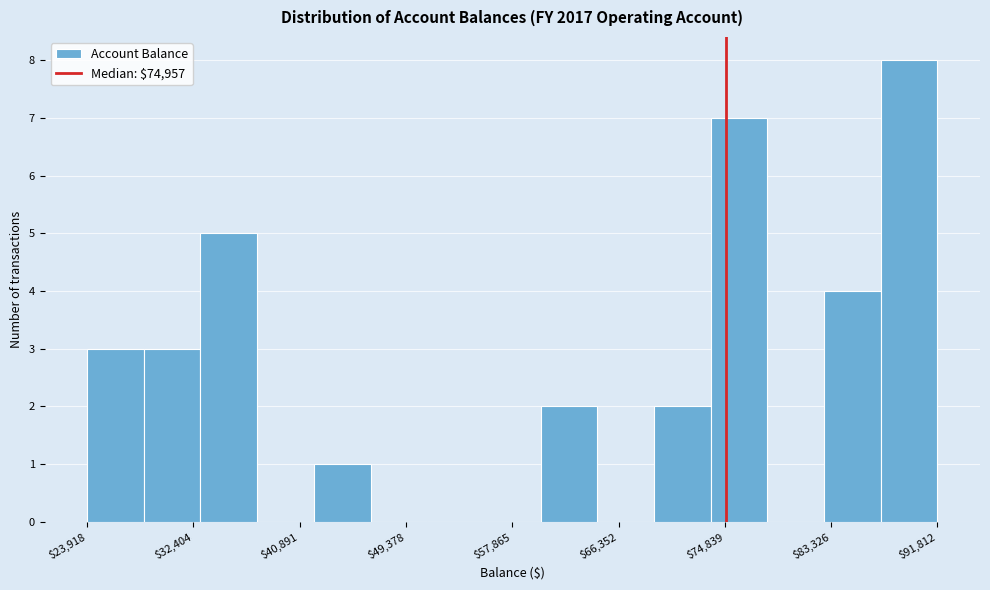

How tall is the bar that spans 28000 to 33000 on the x-axis? Neither the bar edges nor the heights are printed on the chart, so give them approximately, as read against the axes.

3